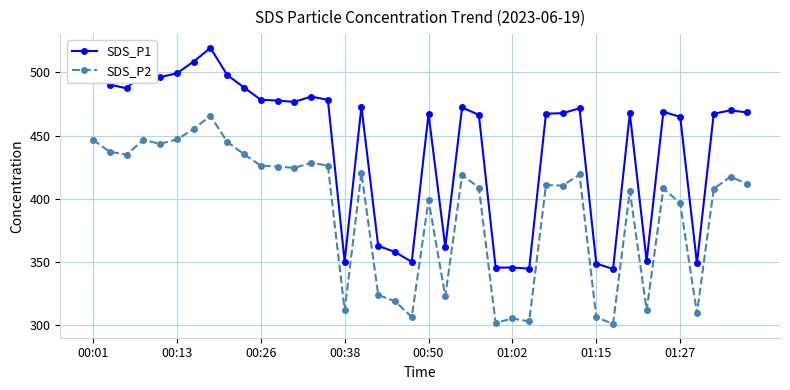

Which series has the widest spread of values?

SDS_P1